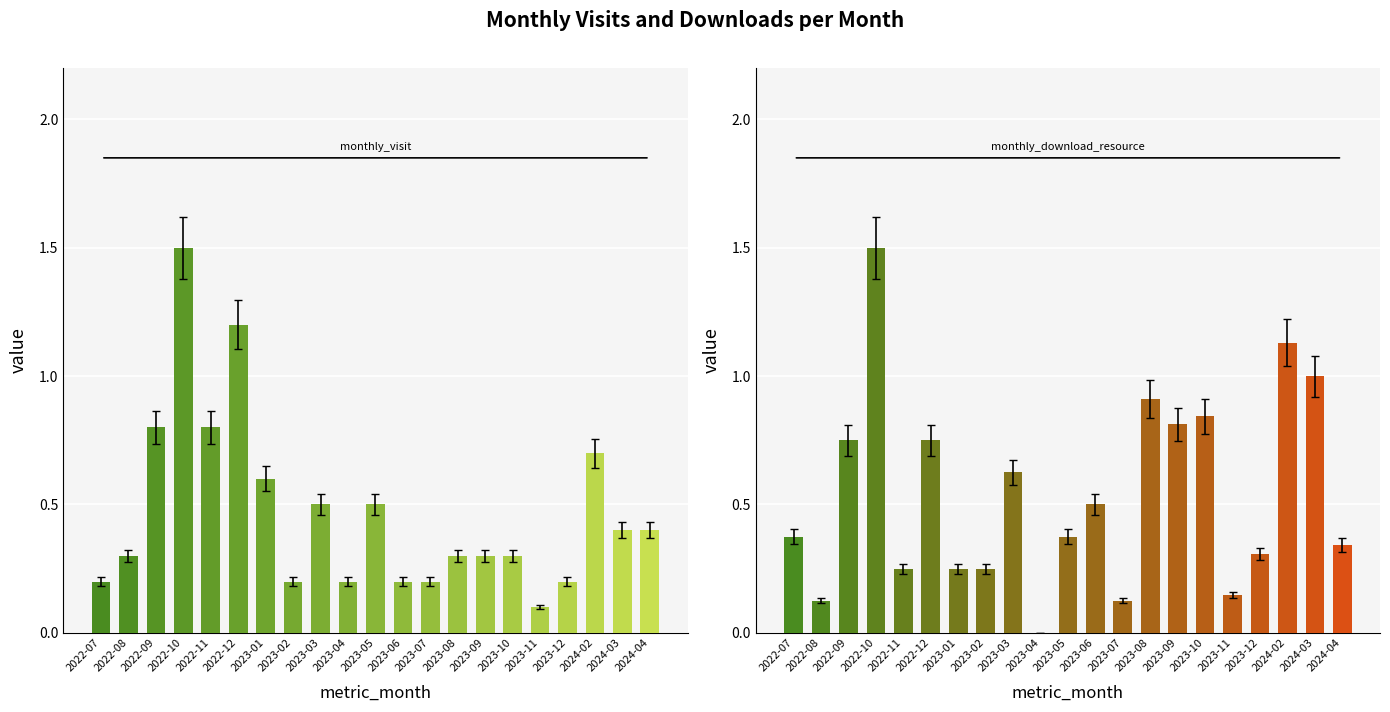

What are all the series names shown in the legend?

monthly_visit, monthly_download_resource